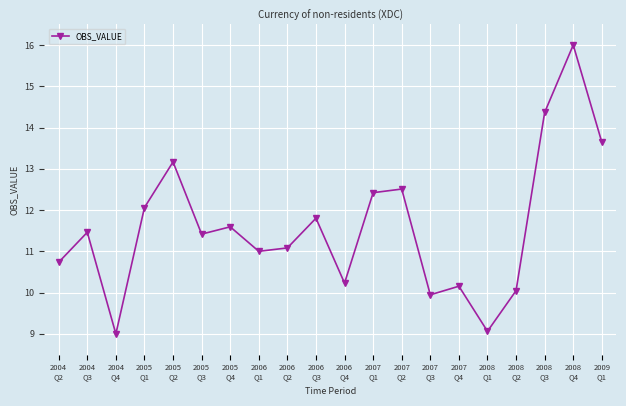

What is the greatest value displayed?

16.0